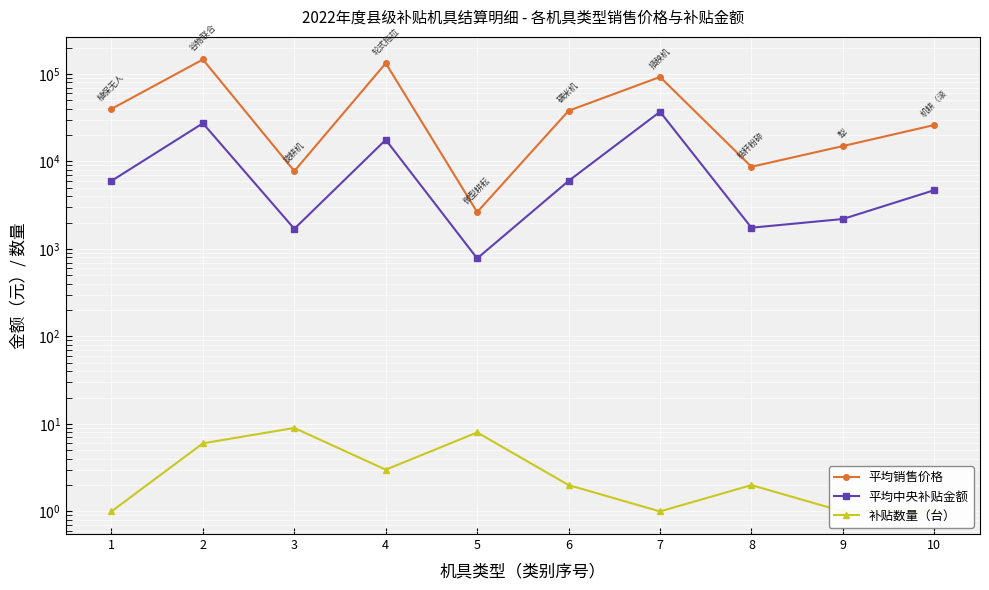

Which series has the largest range (max minus min)?

平均销售价格